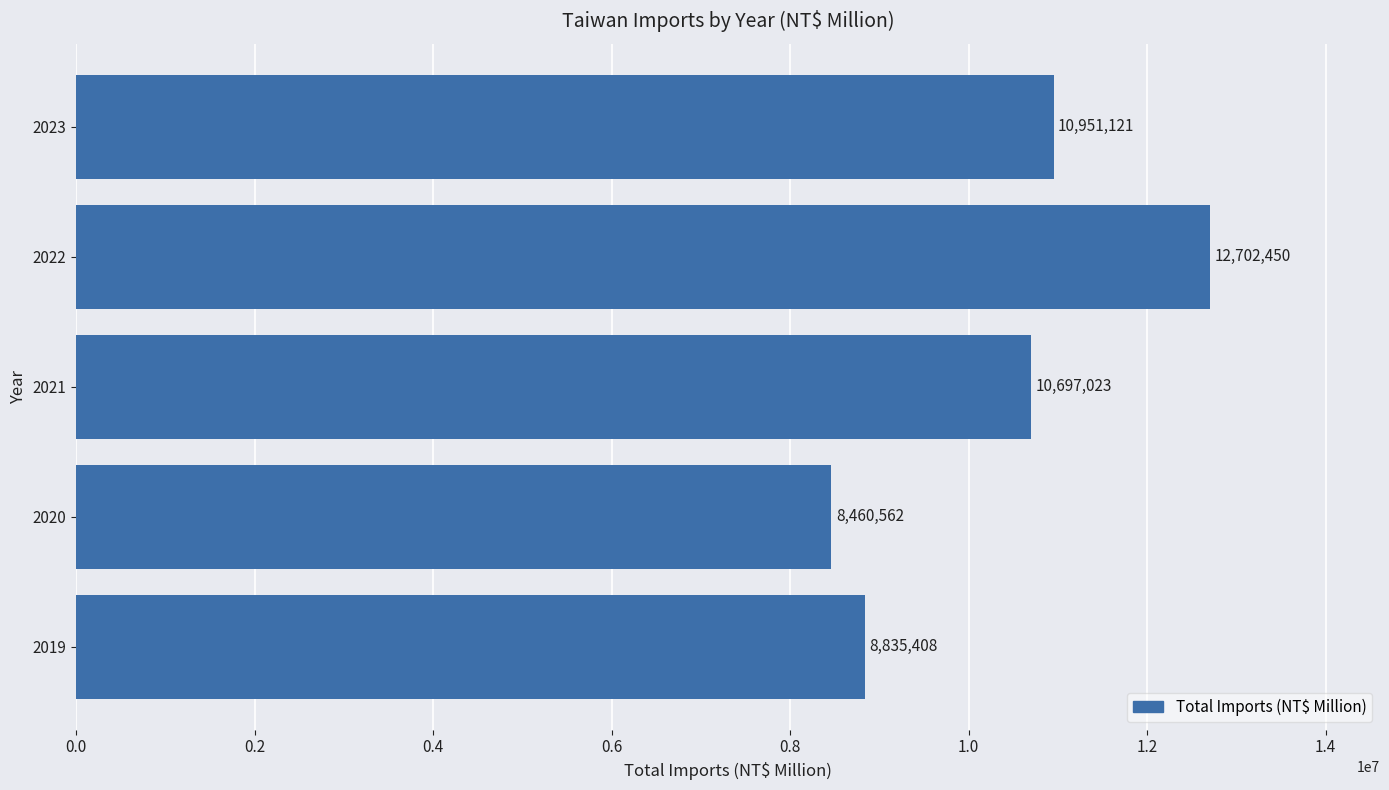

What is the average value?

10329313